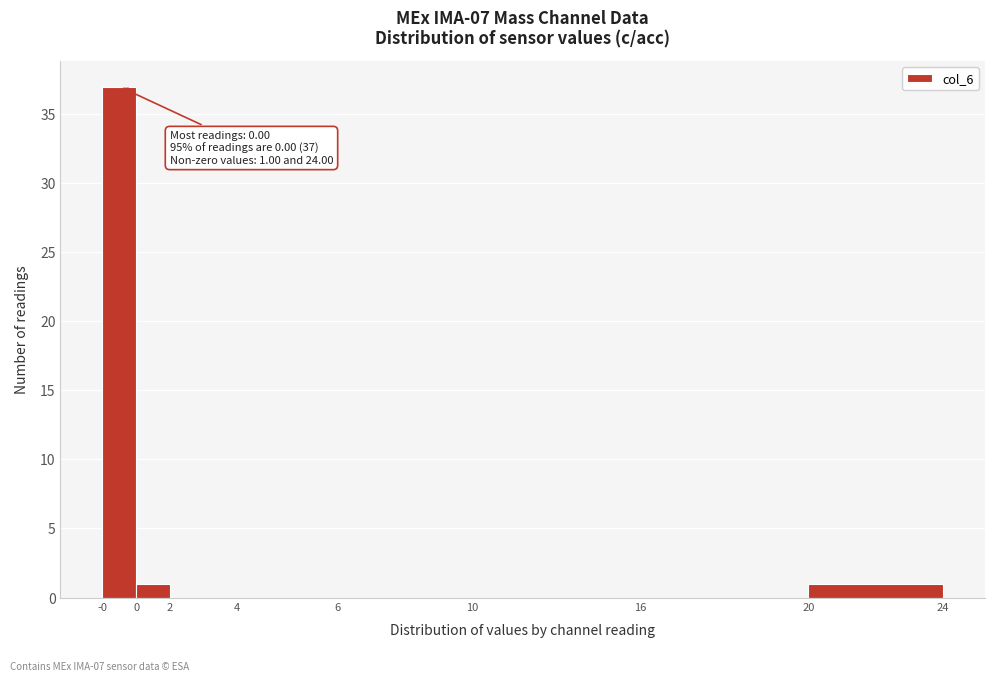

Reading right to left, transcribe all the data shown in this chart.

20=1	16=0	10=0	6=0	4=0	2=0	0=1	-0=37